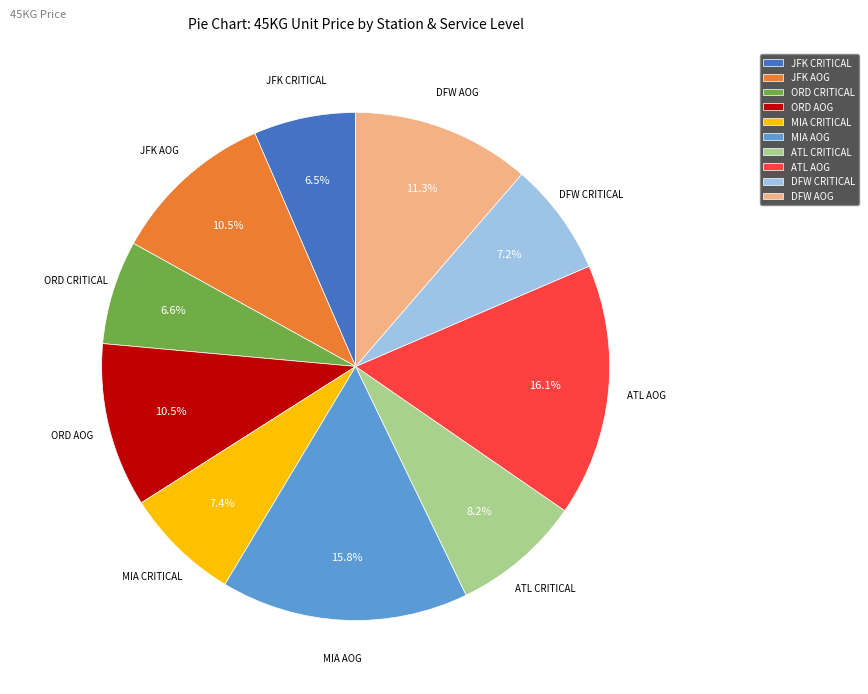

True or false: ATL CRITICAL accounts for 8% of the total.

True